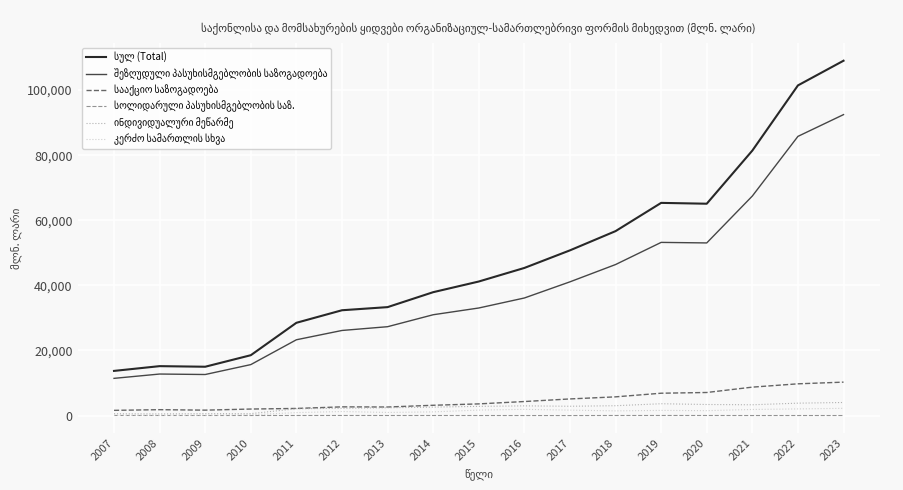

What is the total value across all series at 2008?

30365.3